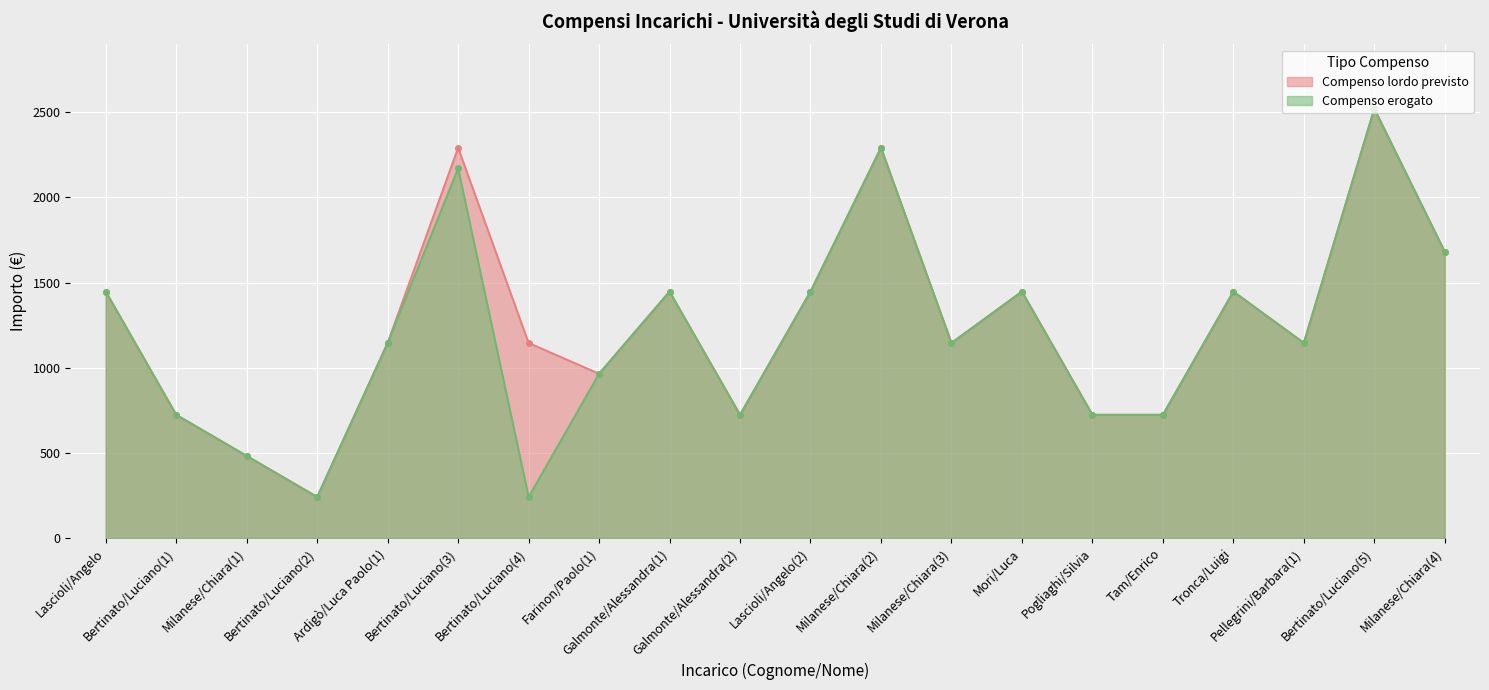

Rank the series by their maximum value, from lowest to highest.

Compenso lordo previsto, Compenso erogato